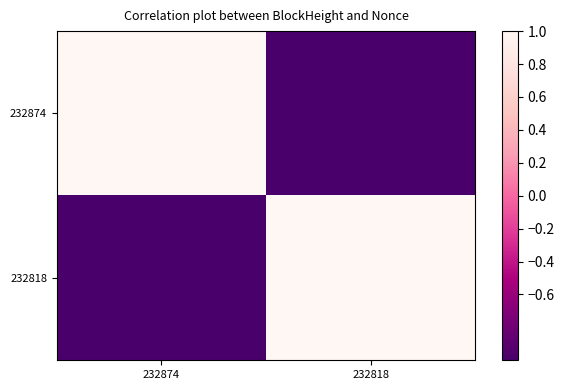

At which category is the sum across all series the highest?

232874